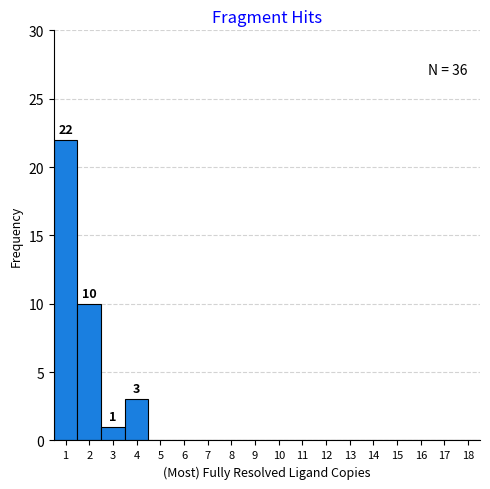

Which range on the x-axis has the tallest bar?

0.5 to 1.5